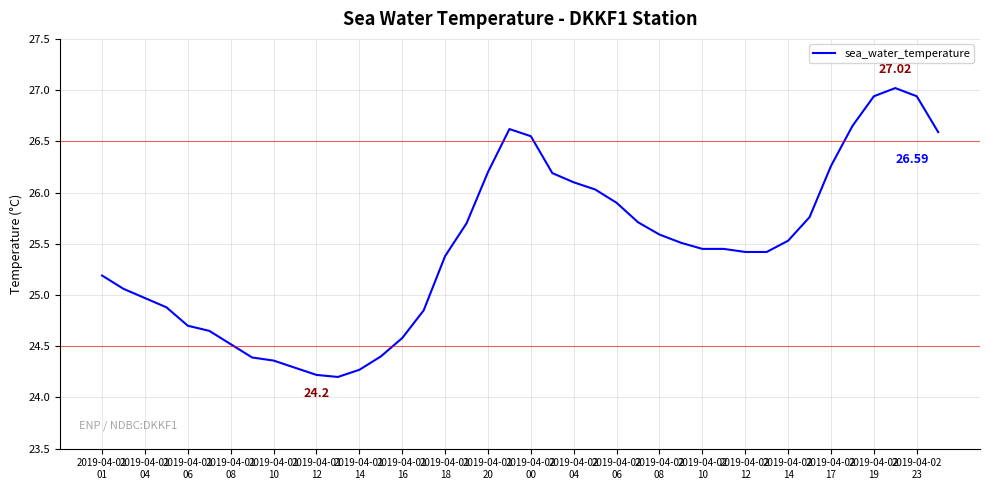

What is the difference between the maximum and minimum values?

2.8